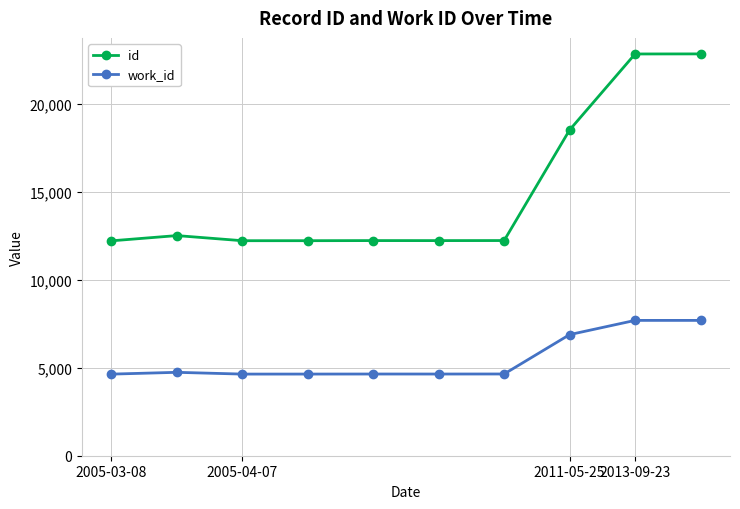

List the series in order of their peak value, lowest first.

work_id, id